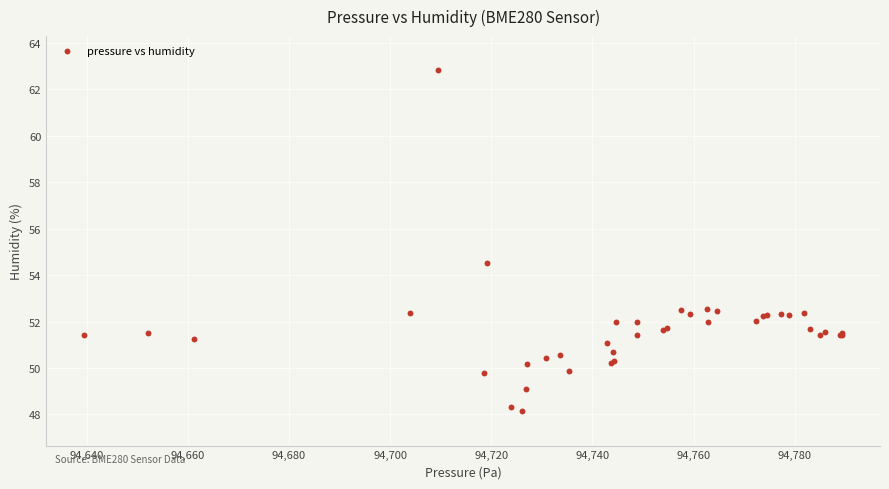

What Y value in the scatter plot is closest to 55?

54.5